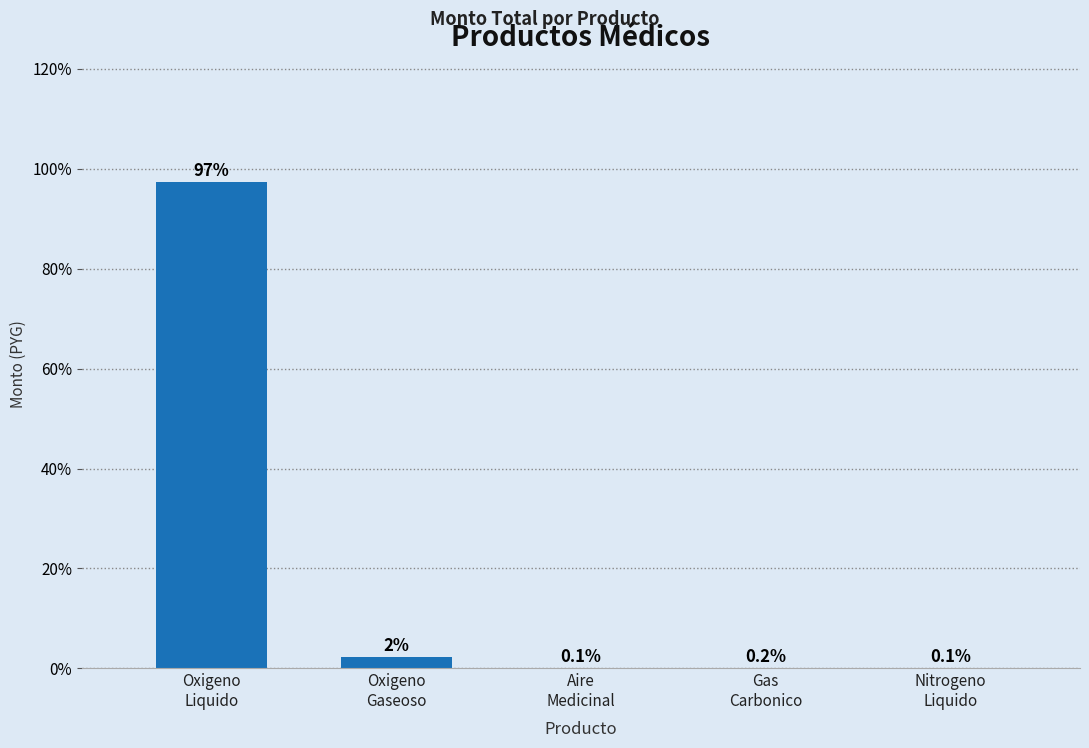

What is the sum of all values?

100.0